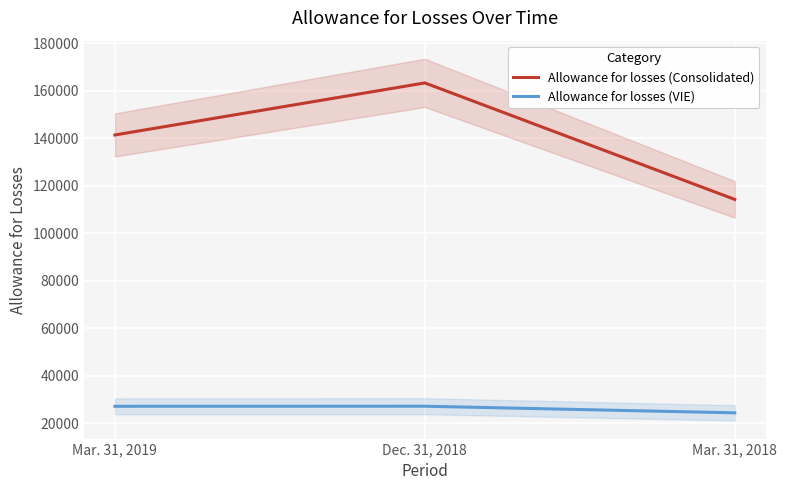

How many series are shown in this chart?

2